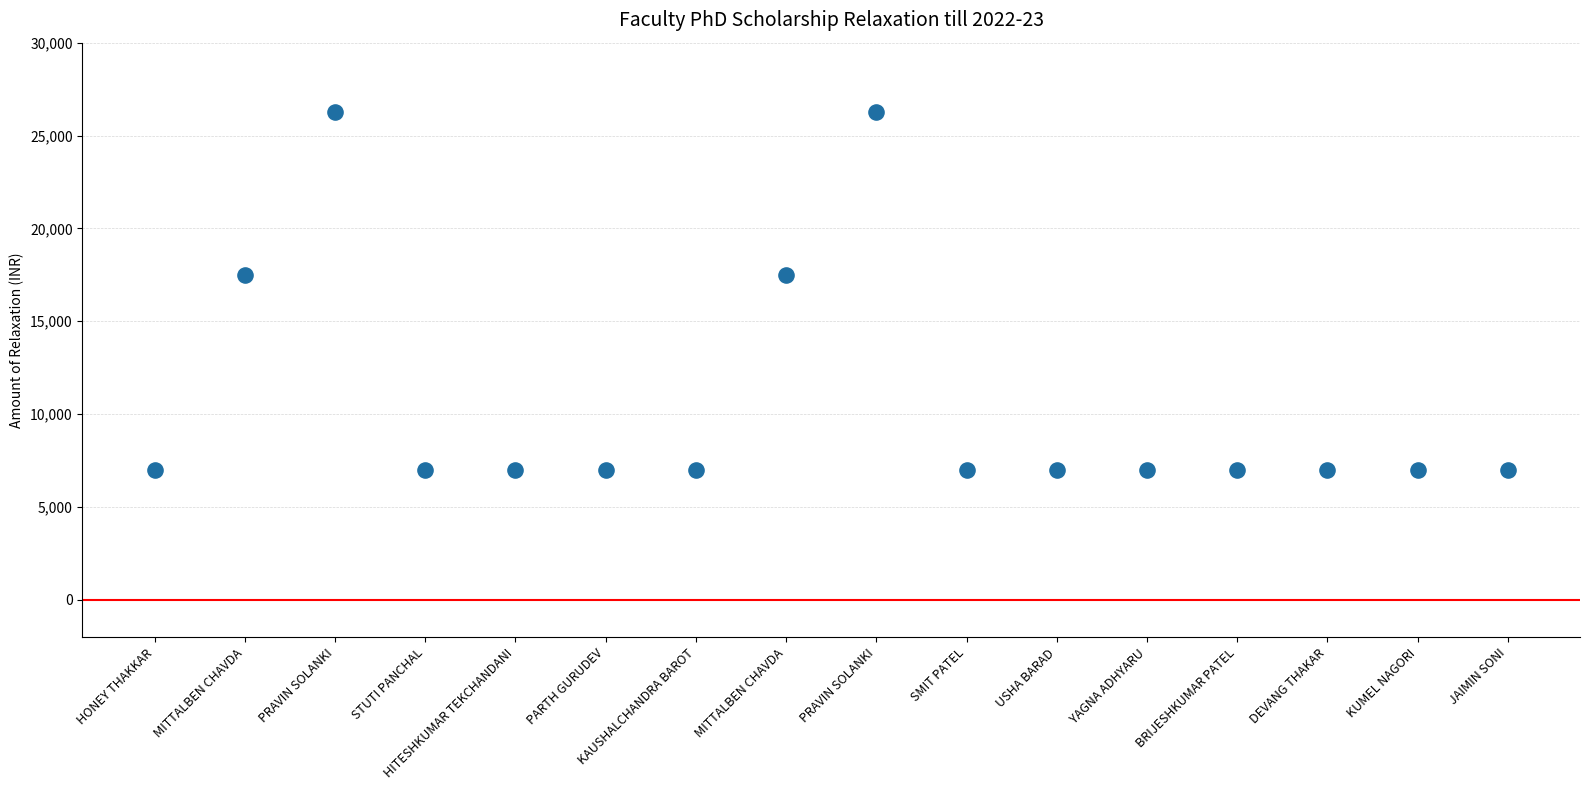

What is the range of Y values (max minus min)?

19250